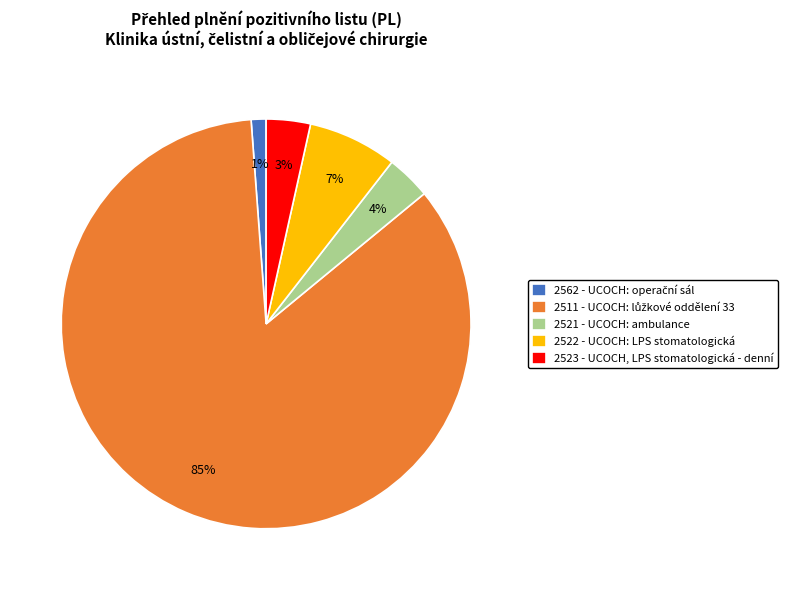

Combined, do 2523 - UCOCH, LPS stomatologická - denní and 2521 - UCOCH: ambulance account for over 50%?

No